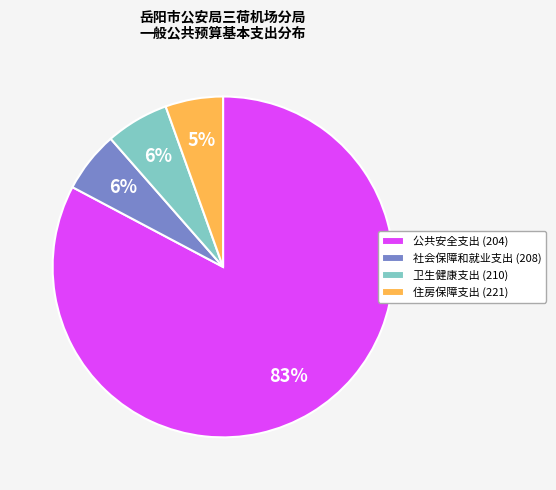

Between 公共安全支出 (204) and 住房保障支出 (221), which is larger?

公共安全支出 (204)